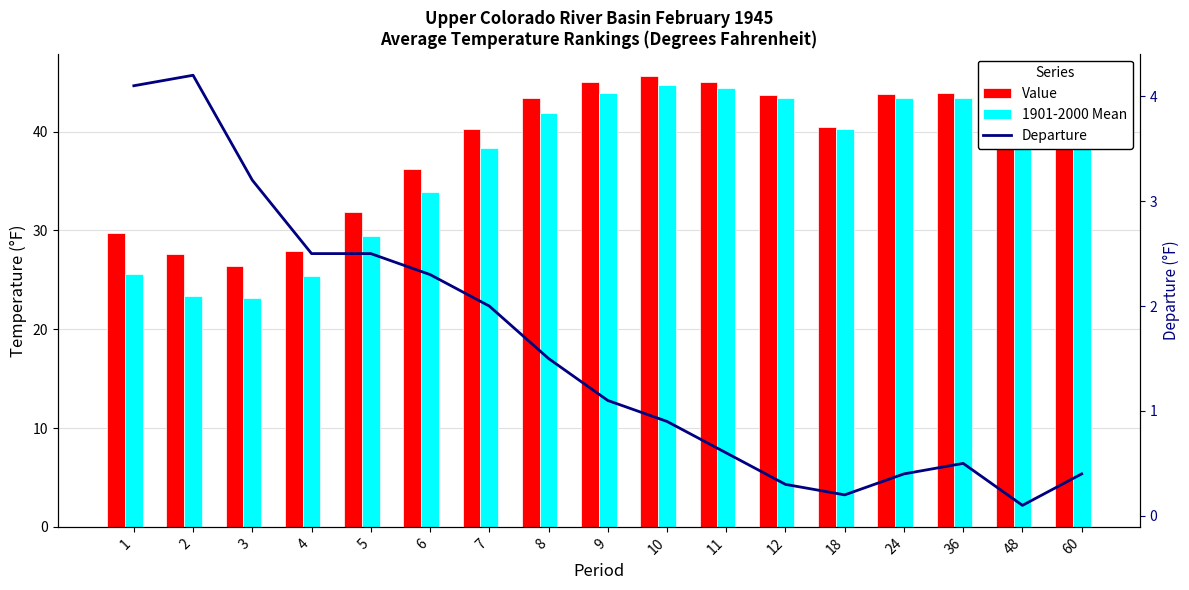

Where is Value nearest to the value 36?

6